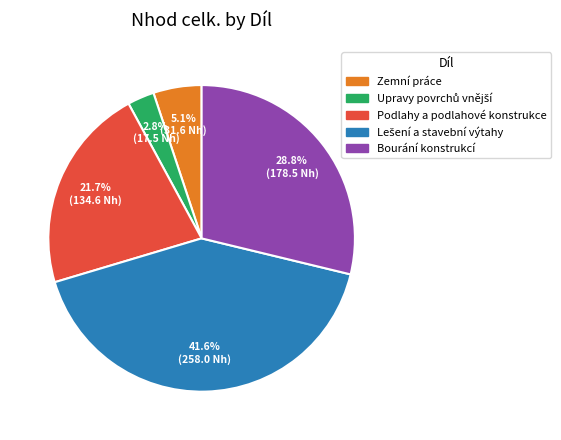

Is there any slice that represents more than half of the pie?

No